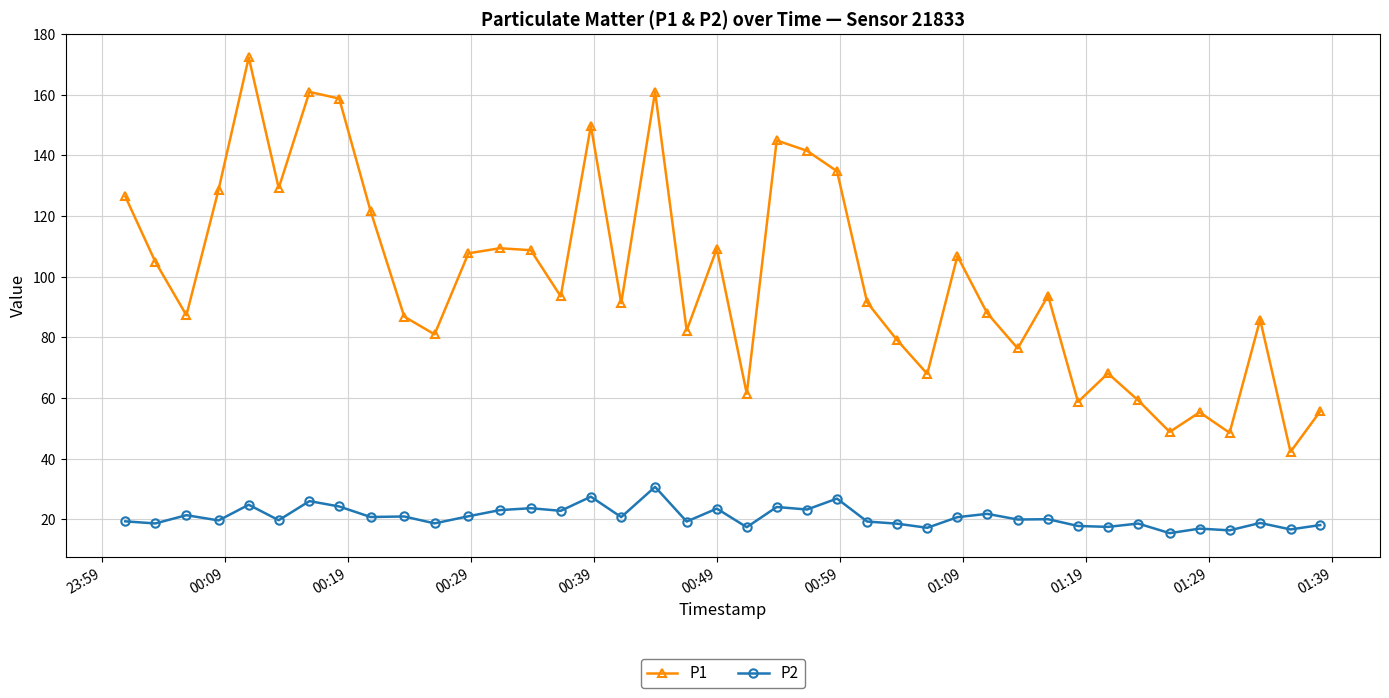

What is the difference between the maximum and minimum values in the P1 series?

130.1